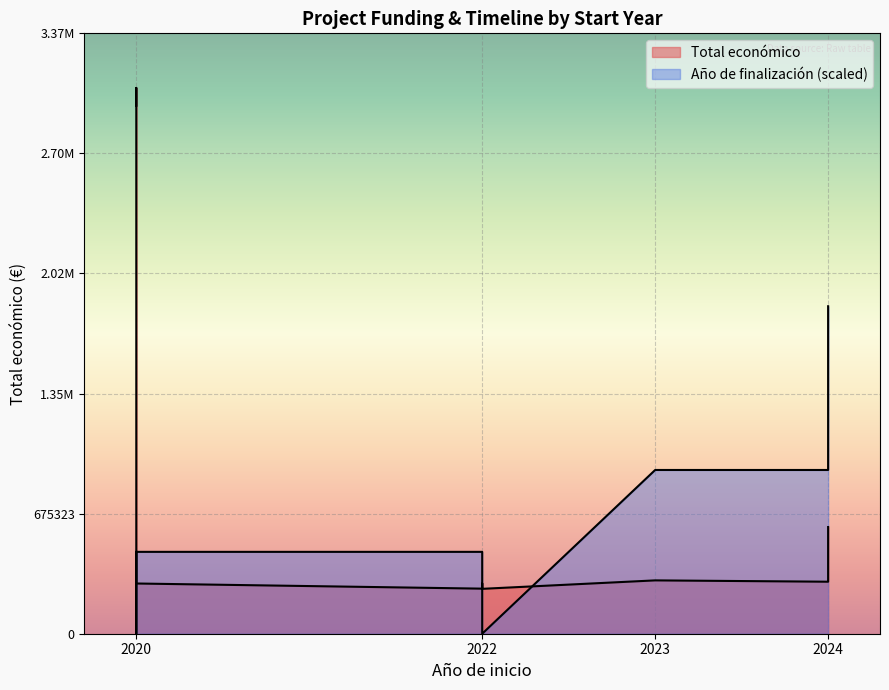

The chart shows a value of 292495 at 2024. True or false?

True